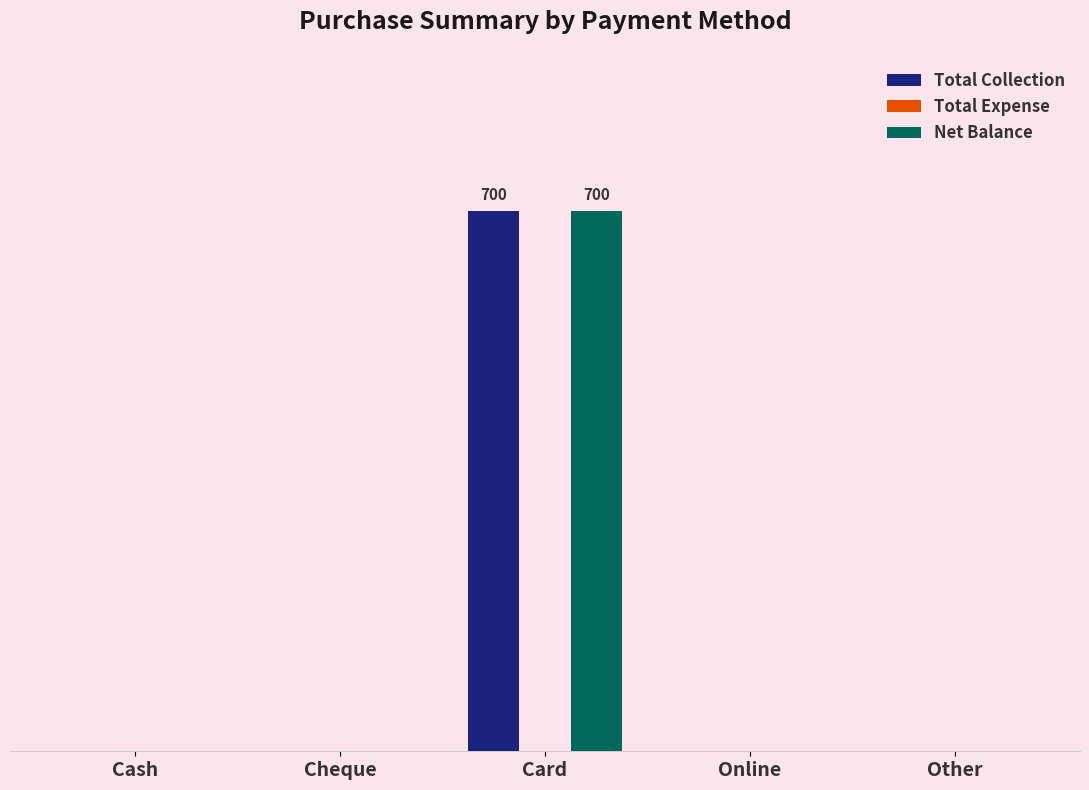

What is the label of the 3rd bar from the left?

Card